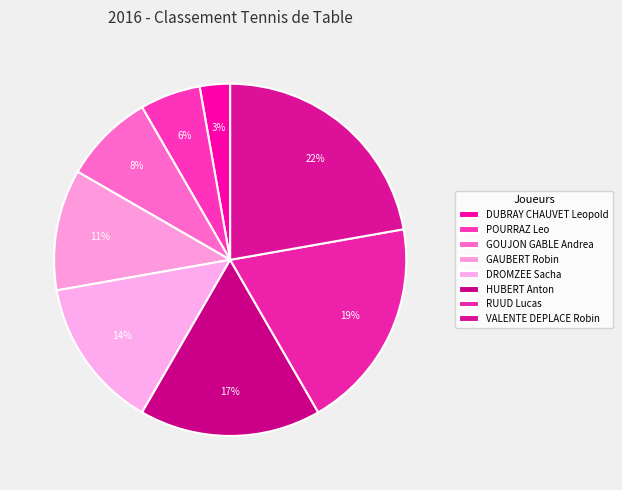

Which has a higher value, POURRAZ Leo or GAUBERT Robin?

GAUBERT Robin